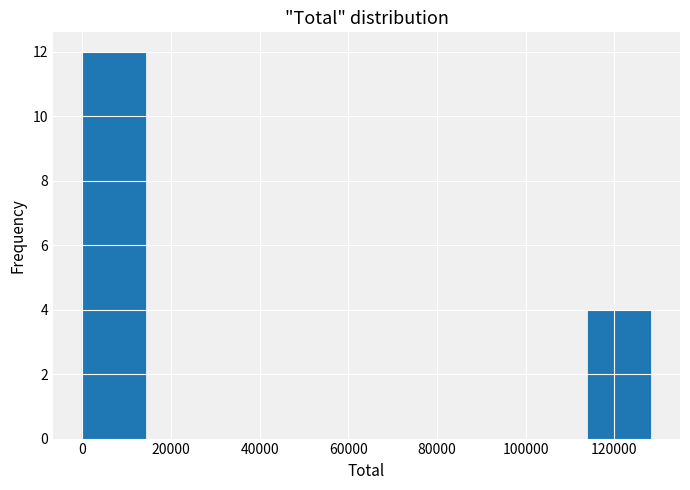

Which range on the x-axis has the tallest bar?

-2000 to 16000